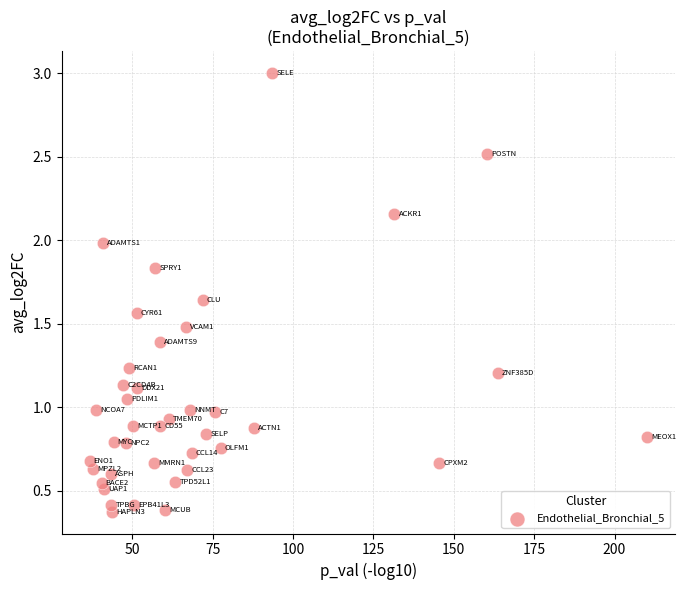

What is the range of X values (max minus min)?

173.5